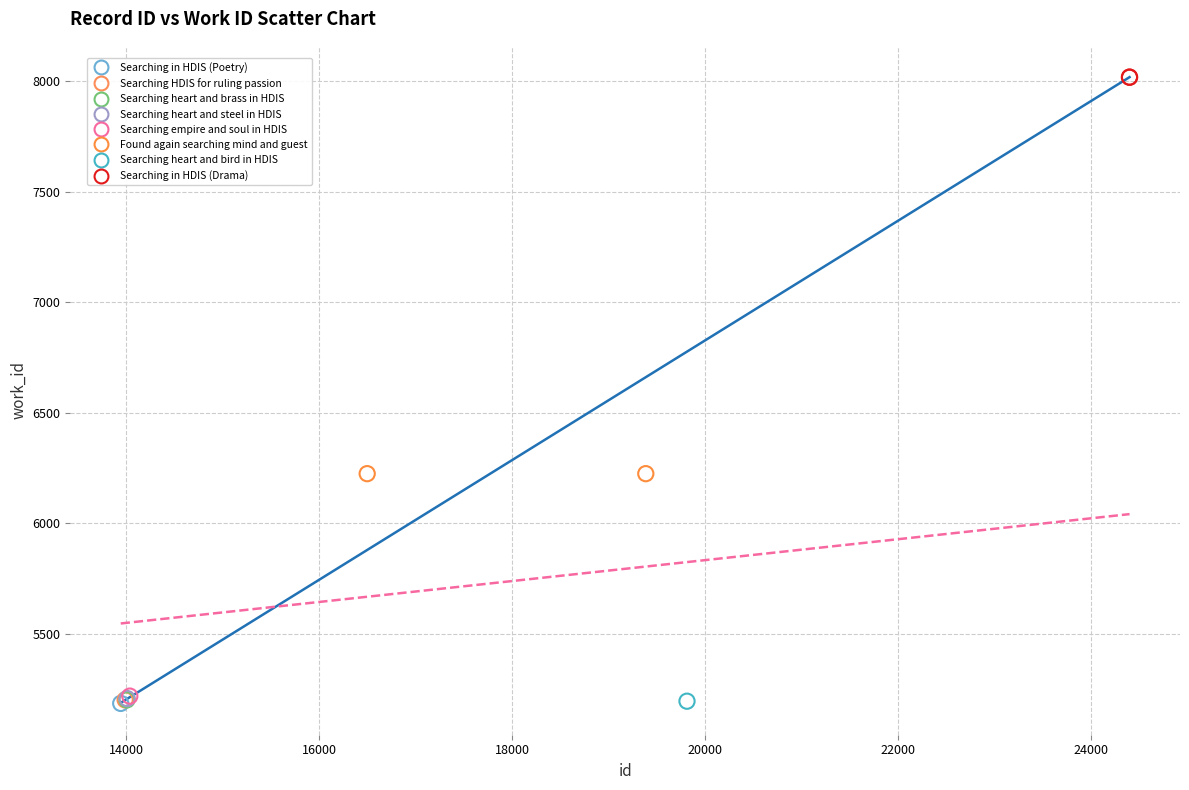

What are all the series names shown in the legend?

Searching in HDIS (Poetry), Searching HDIS for ruling passion, Searching heart and brass in HDIS, Searching heart and steel in HDIS, Searching empire and soul in HDIS, Found again searching mind and guest, Searching heart and bird in HDIS, Searching in HDIS (Drama)